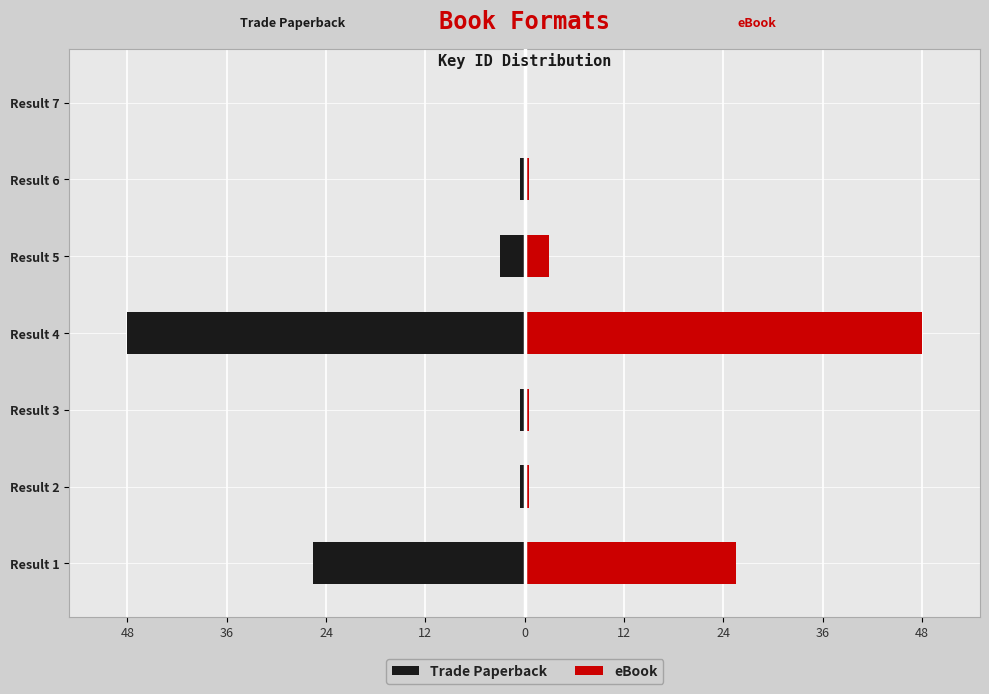

What is the difference between the second highest and minimum values in the eBook series?

25.6